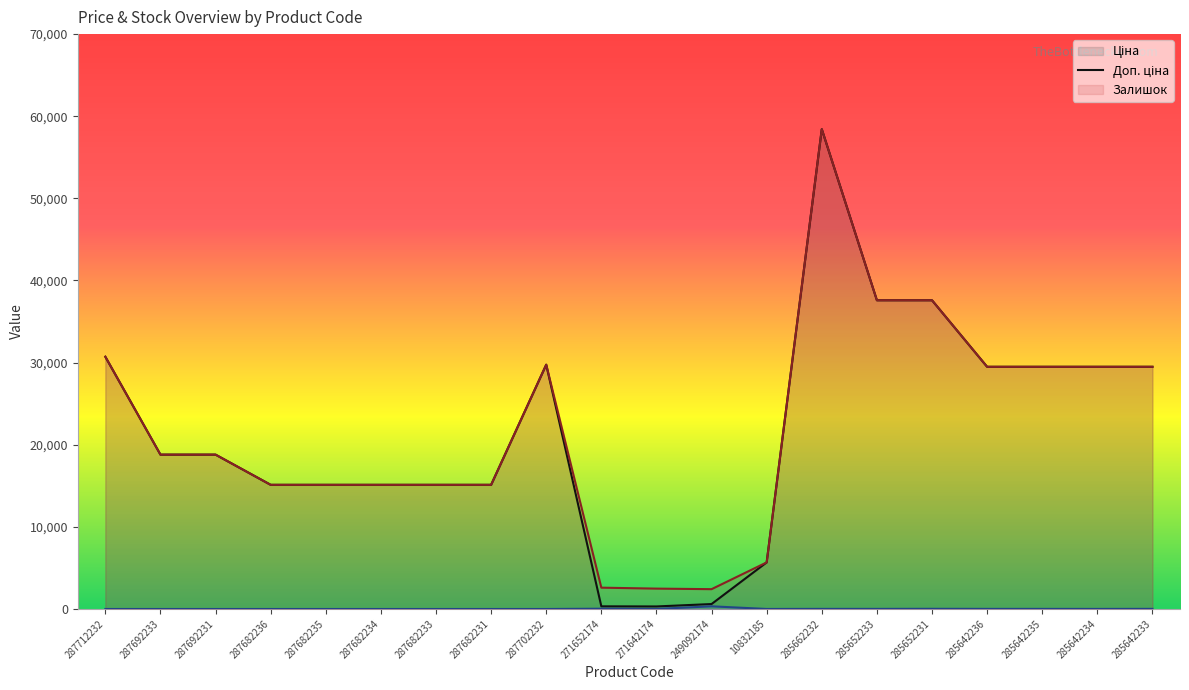

Does the chart display data point markers on the line(s)?

No